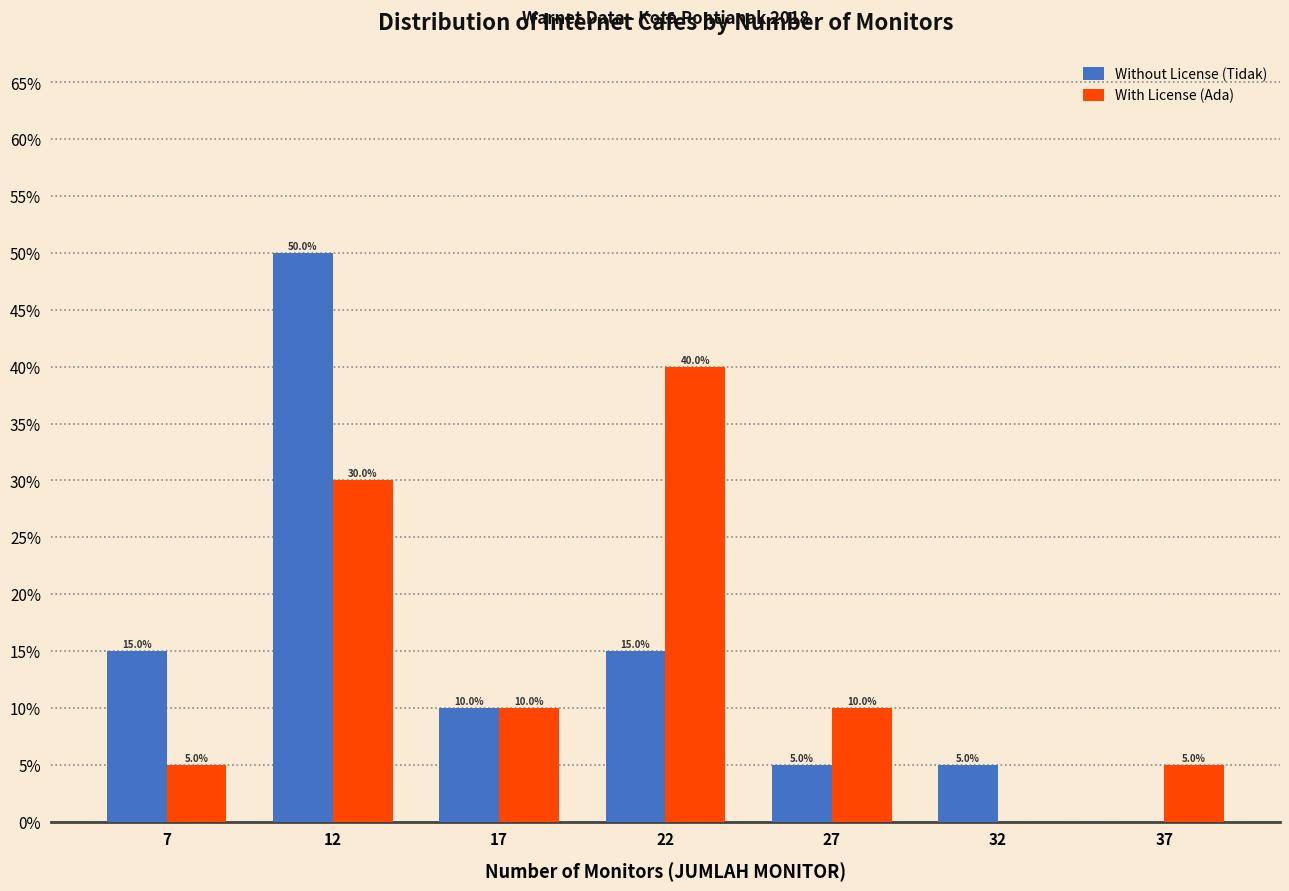

Reading left to right, list all the values displayed in this chart.

Without License (Tidak): 7=15	12=50	17=10	22=15	27=5	32=5	37=0
With License (Ada): 7=5	12=30	17=10	22=40	27=10	32=0	37=5